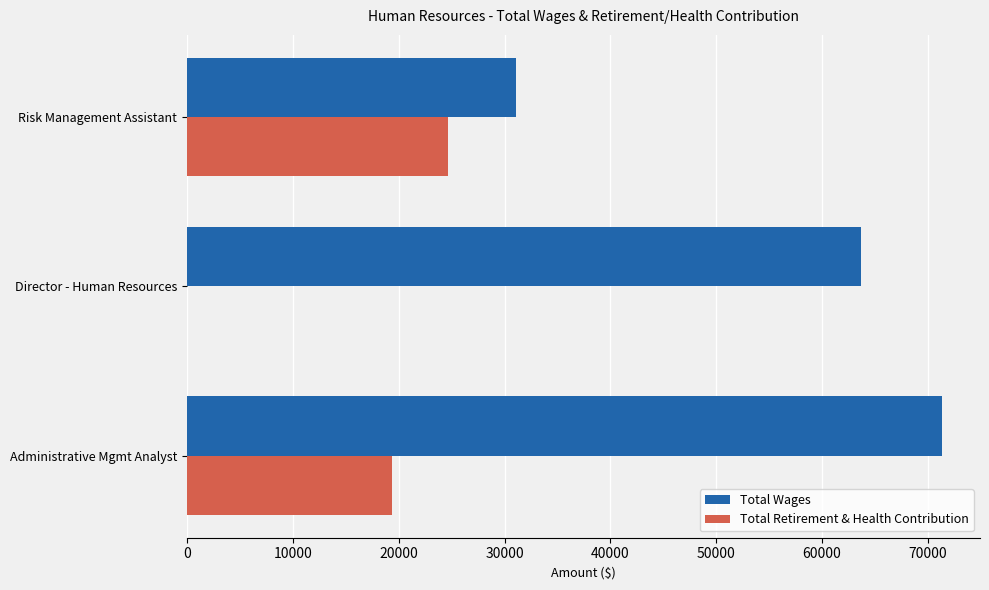

How many categories are shown in the chart?

3